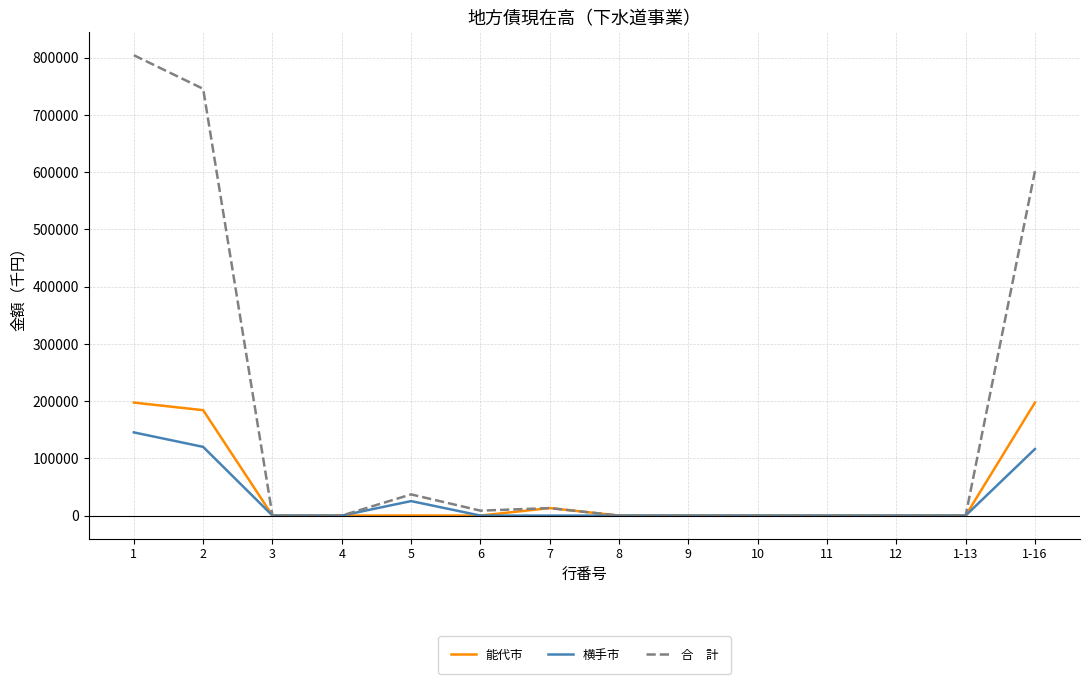

What is the total value across all series at 6?

8598